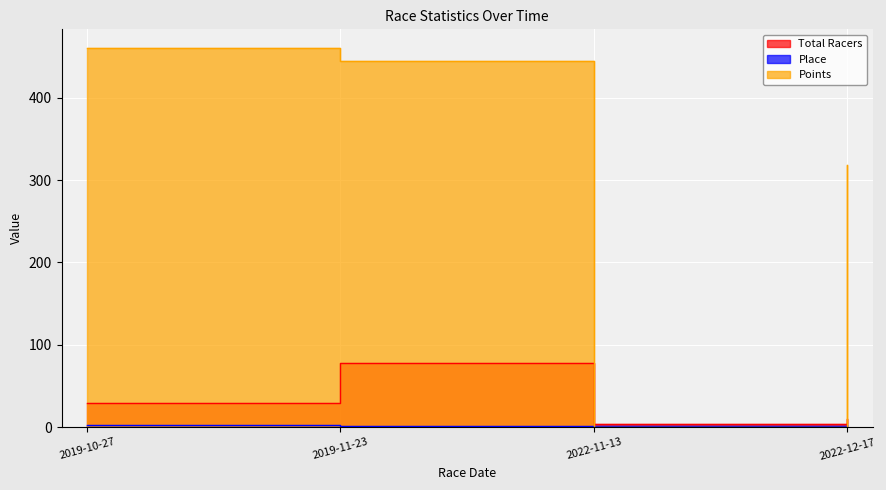

Where do Points and Place first cross each other?

2019-11-23 and 2022-11-13